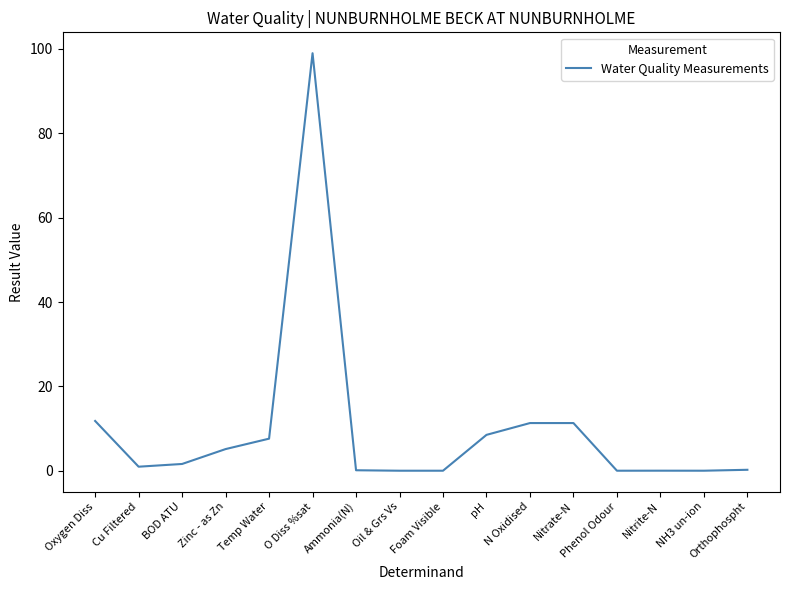

The value at pH is 8.5. True or false?

True